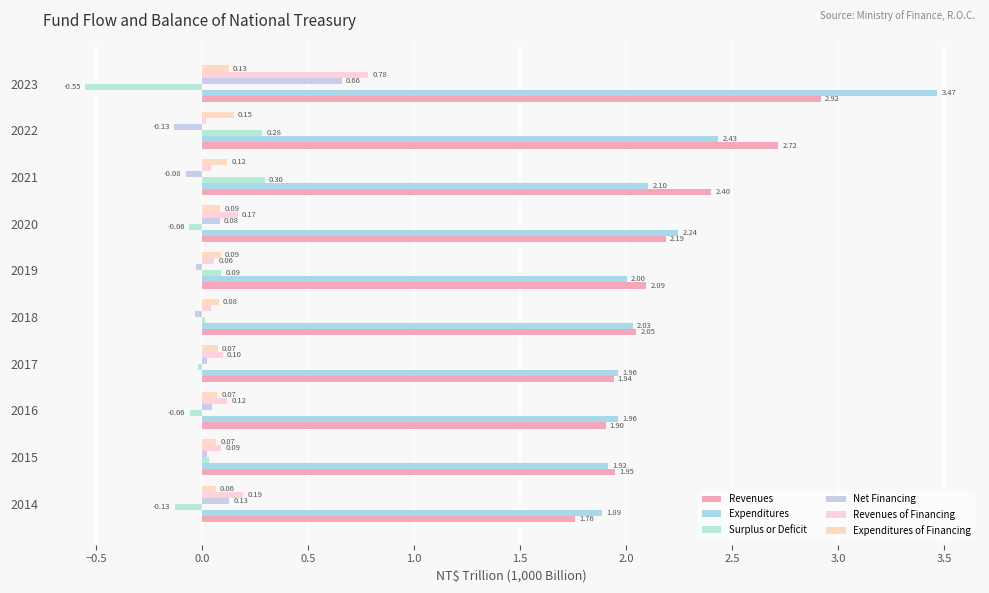

At how many categories does at least one series exceed 0?

10